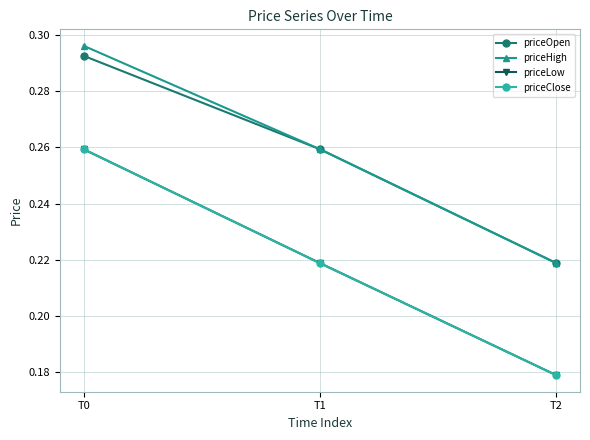

Which series has the widest spread of values?

priceLow